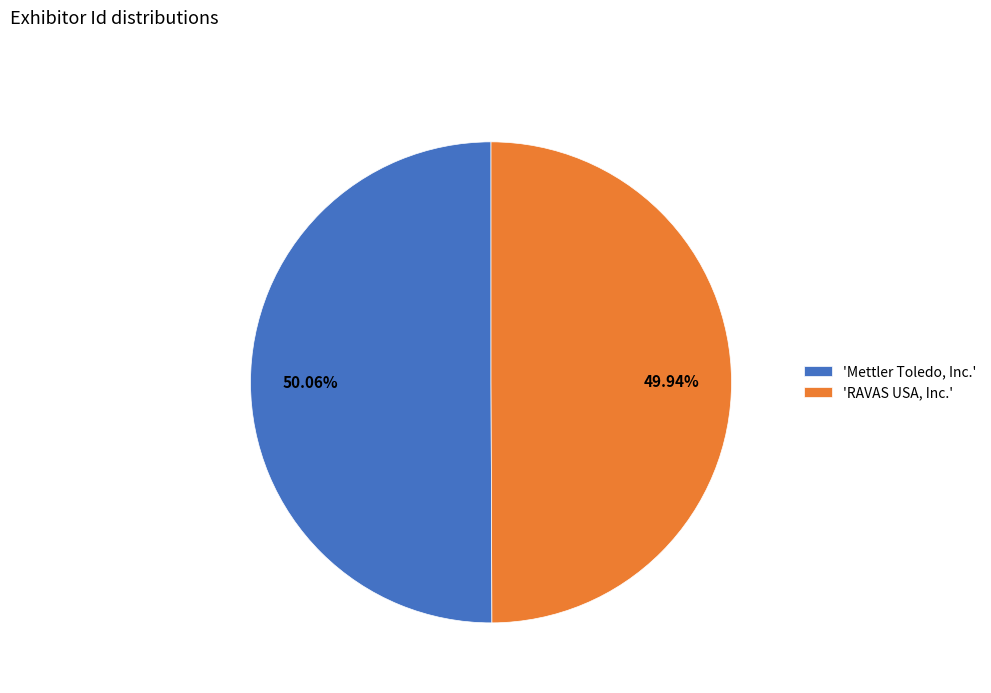

Is there a majority slice in this chart?

Yes